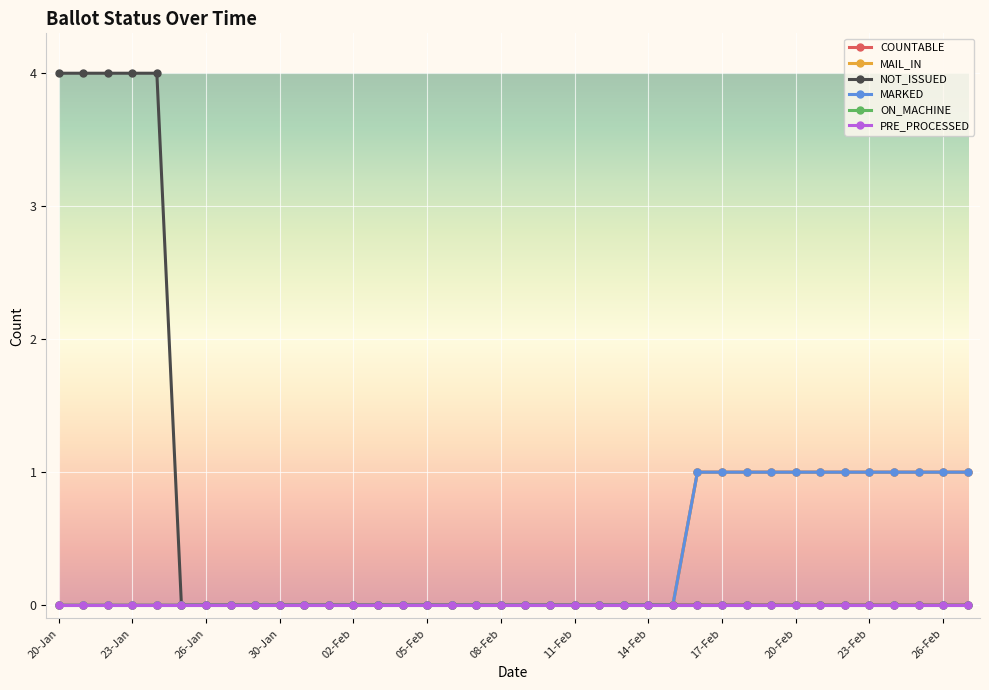

Which series has the largest total across all categories?

NOT_ISSUED